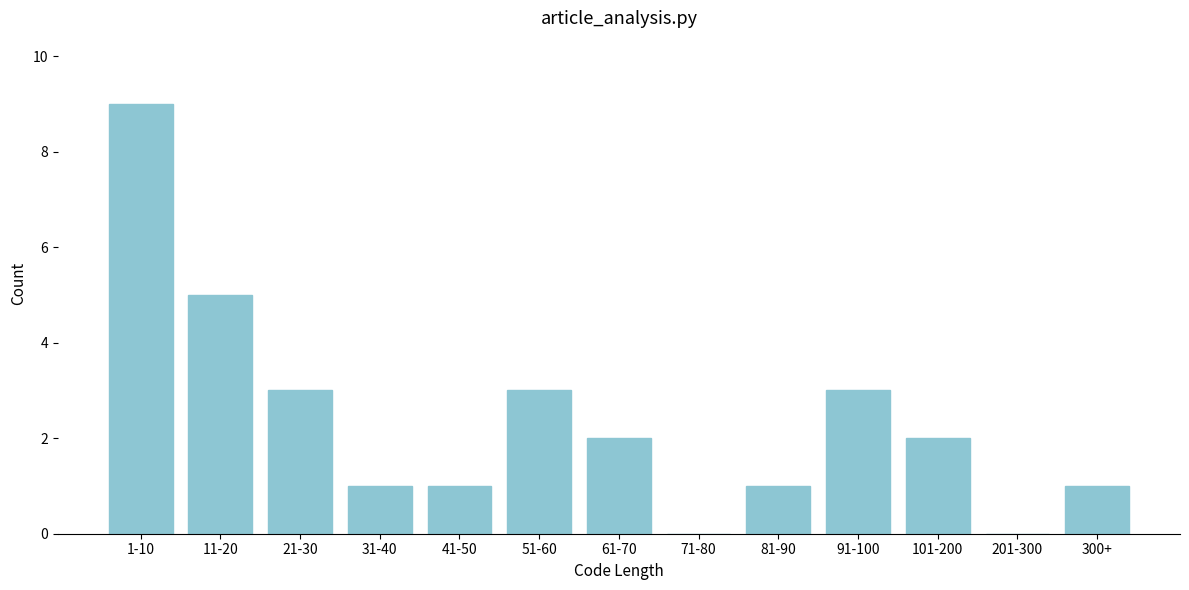

Reading left to right, extract all data points from this chart.

1-10=9	11-20=5	21-30=3	31-40=1	41-50=1	51-60=3	61-70=2	71-80=0	81-90=1	91-100=3	101-200=2	201-300=0	300+=1